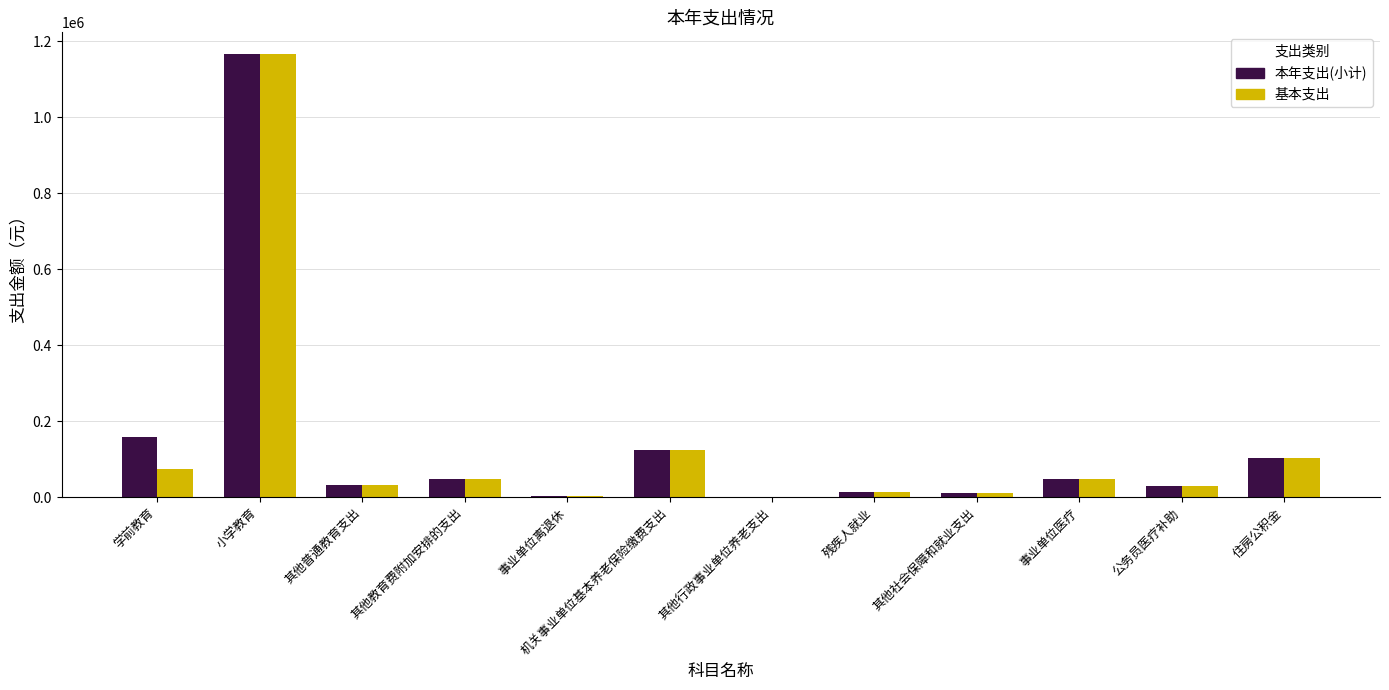

Is it true that 基本支出 equals 123586.8 at 学前教育?

False